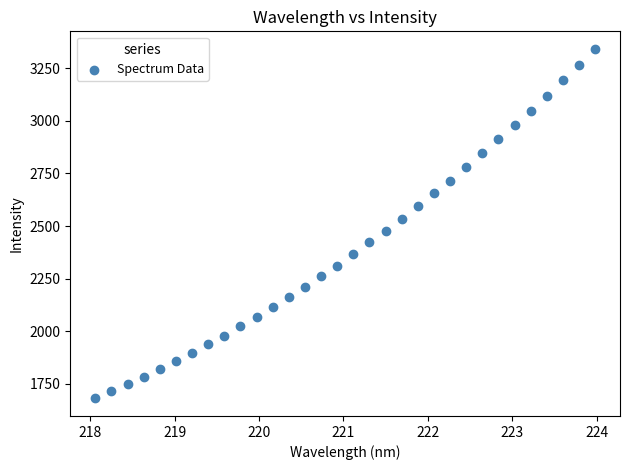

What is the range of Y values (max minus min)?

1663.3